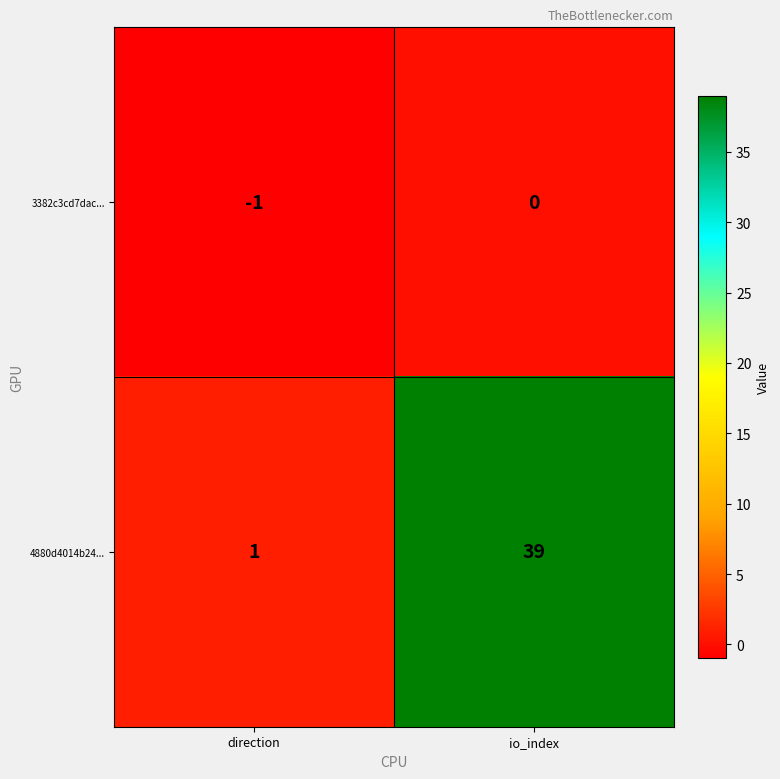

What is the difference between the highest and lowest values at direction?

2